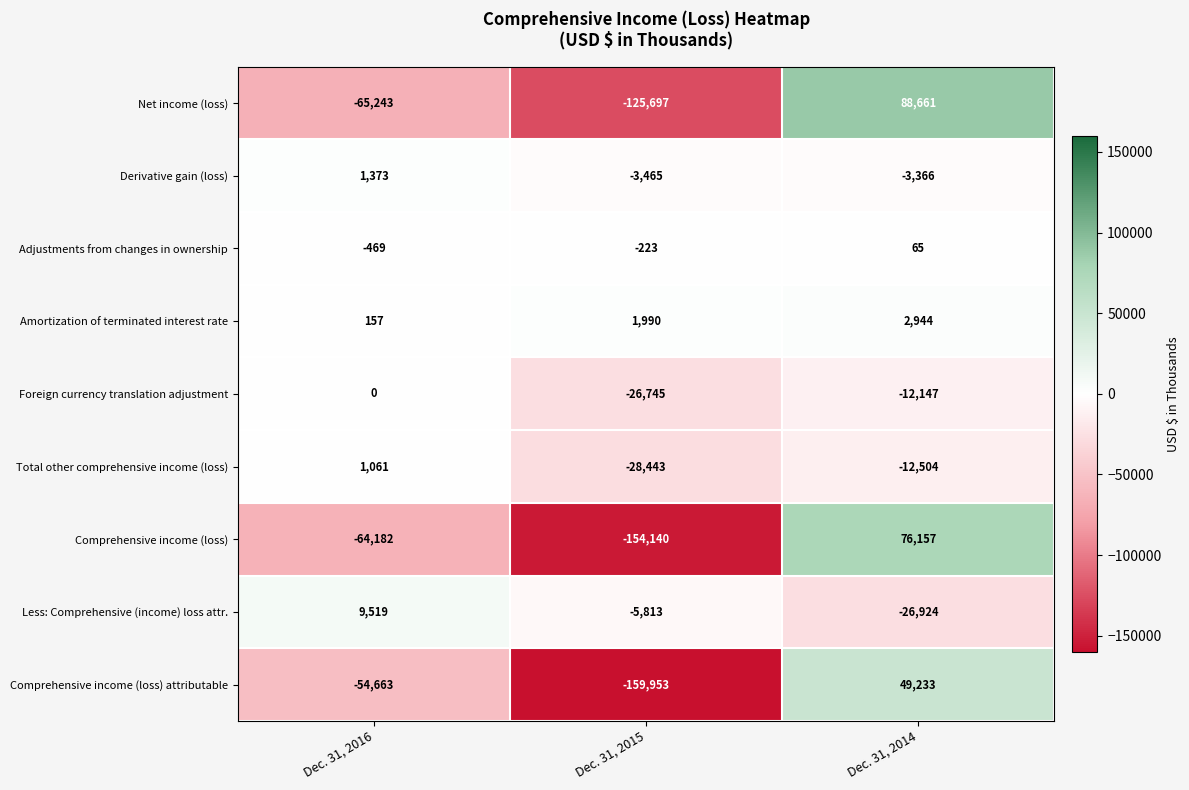

What is the difference between the maximum and minimum values in the Derivative gain (loss) series?

4838